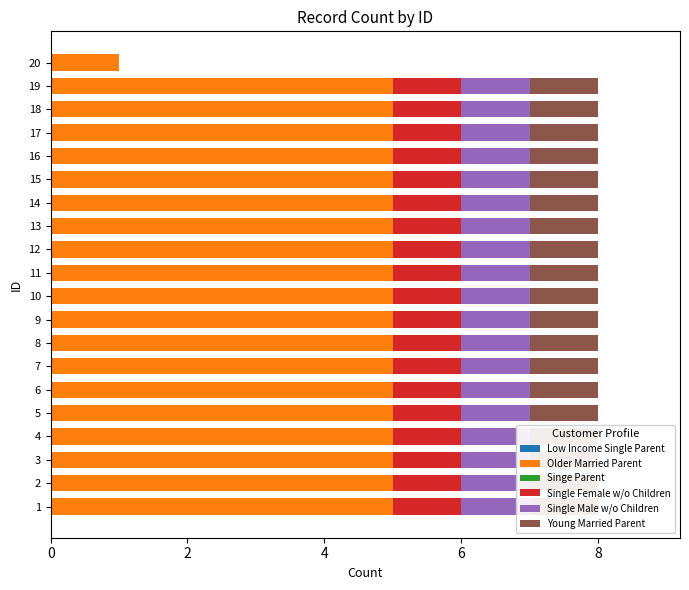

What is the sum of all Single Female w/o Children values?

19.0